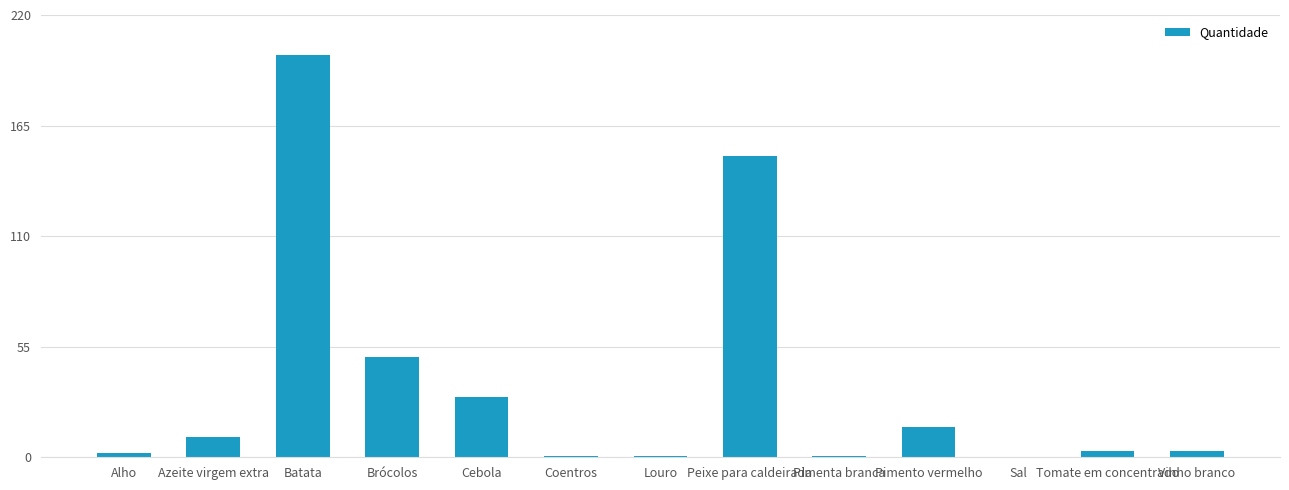

How many data points does each series have?

13